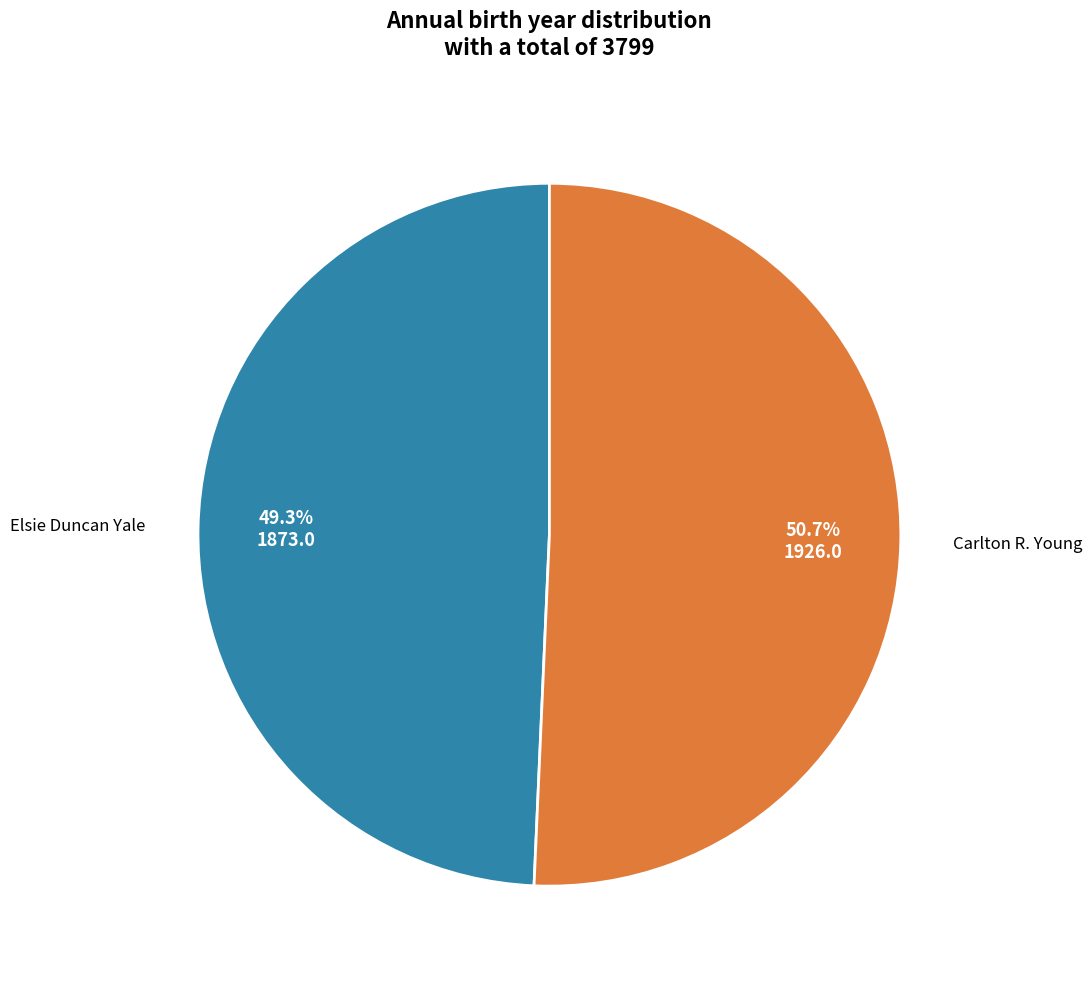

Is there any slice that represents more than half of the pie?

Yes